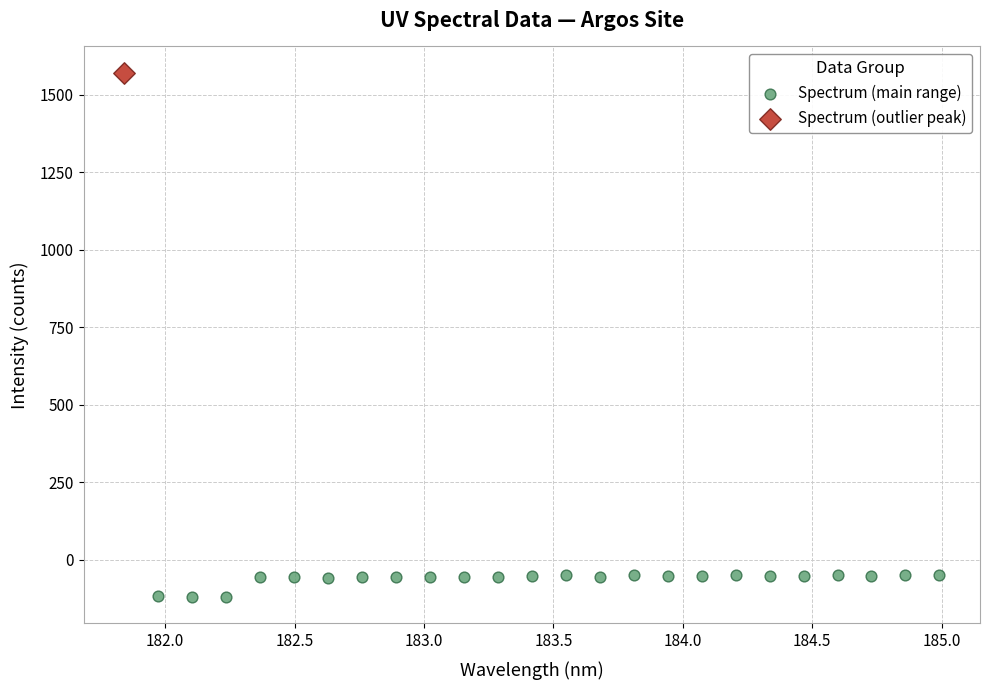

What are all the series names shown in the legend?

Spectrum (main range), Spectrum (outlier peak)